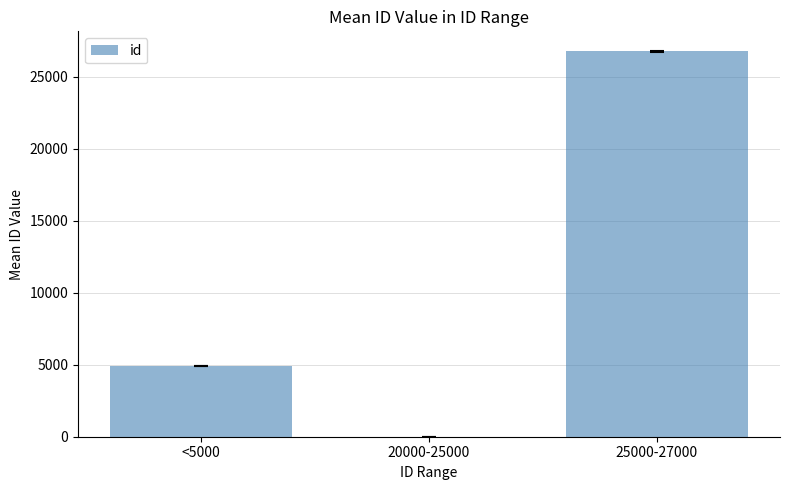

Reading left to right, transcribe all the data shown in this chart.

<5000=4942.0	20000-25000=0.0	25000-27000=26773.5